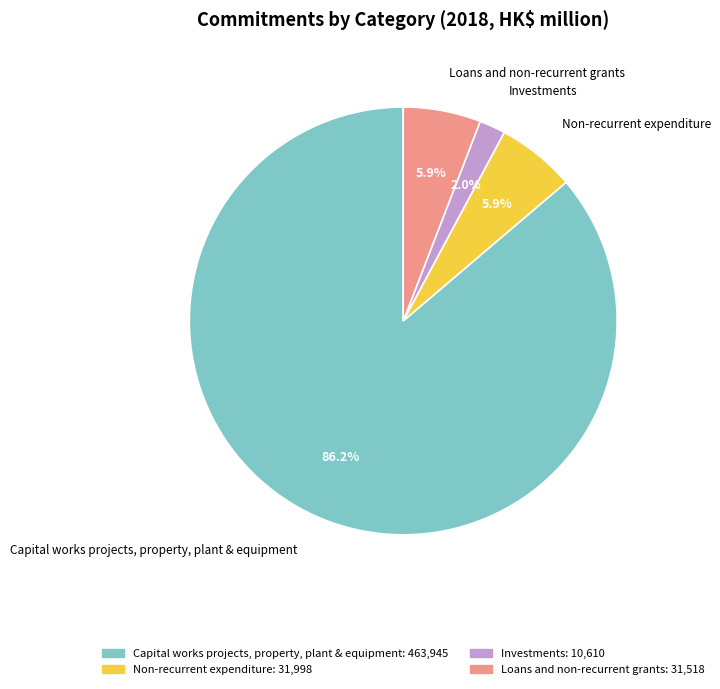

Is it true that Non-recurrent expenditure is 6% of the pie?

True